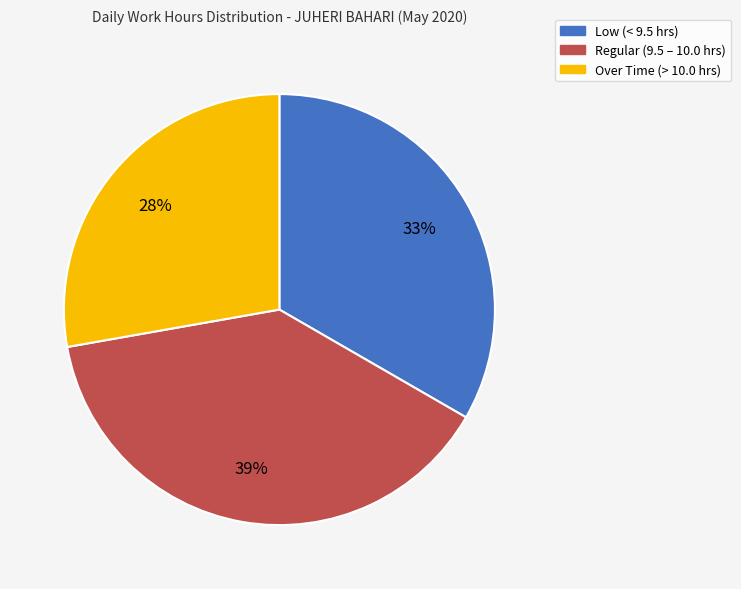

To the nearest percent, what is the average slice percentage?

33%